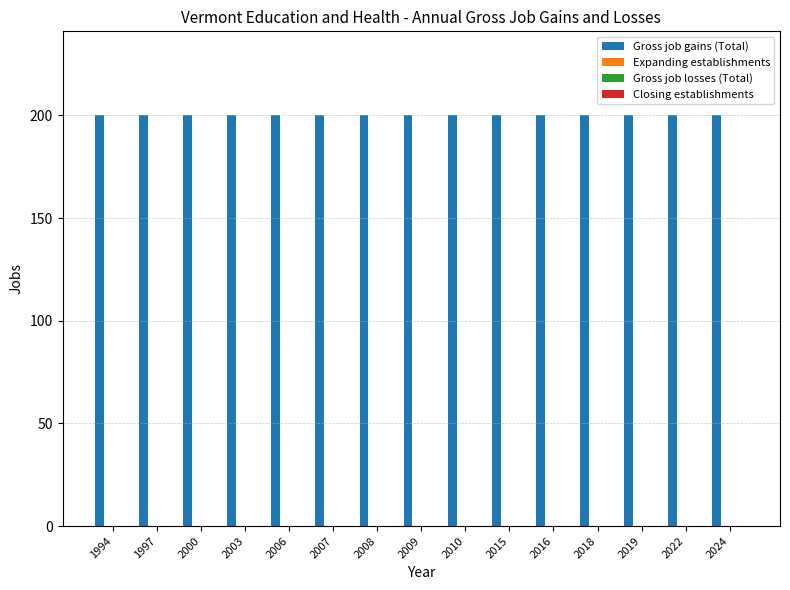

What is the difference between the highest and lowest values at 2007?

200